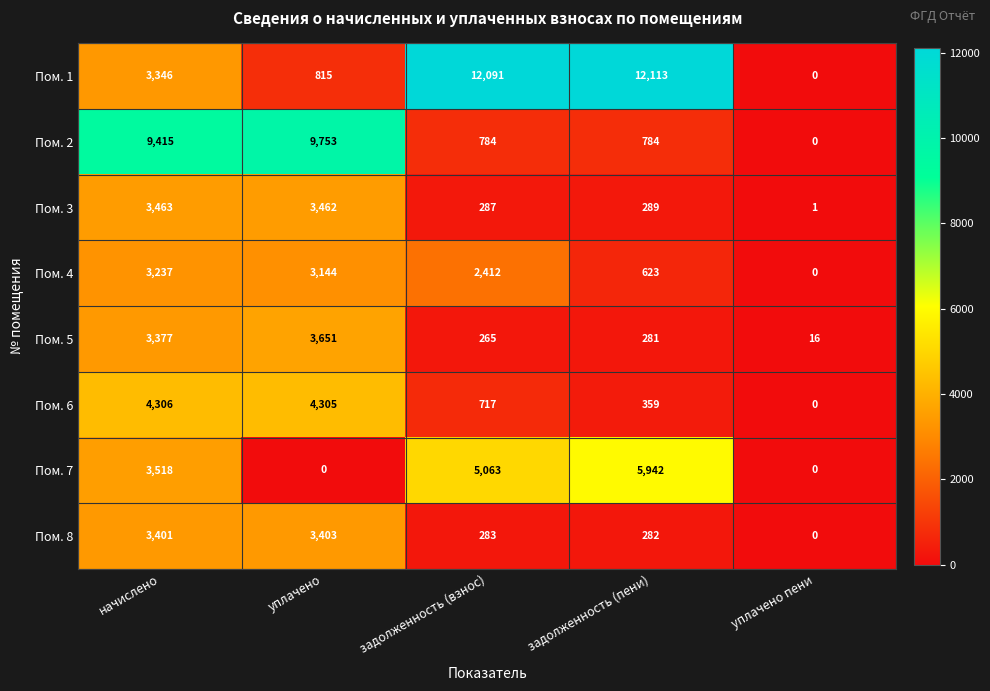

What is the difference between the second highest and second lowest values in the Пом. 5 series?

3112